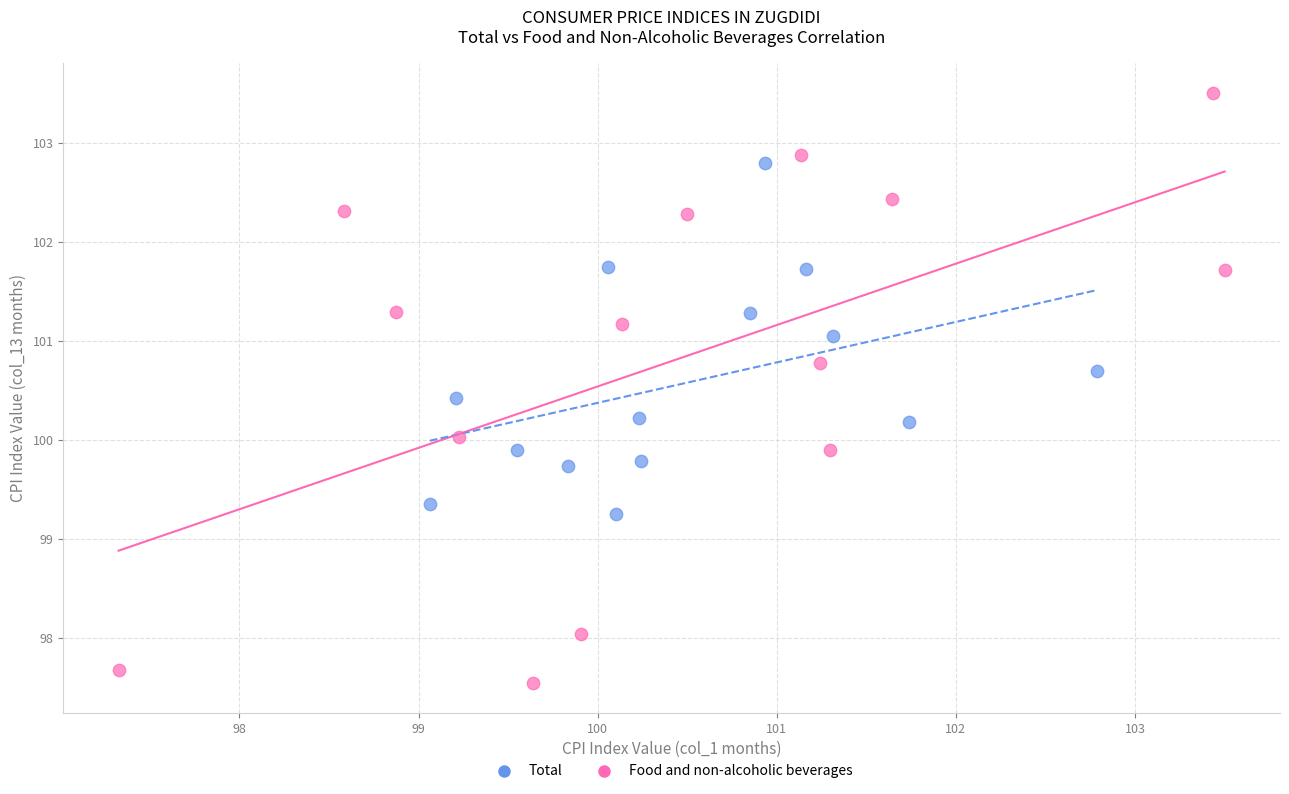

What are all the series names shown in the legend?

Total, Food and non-alcoholic beverages